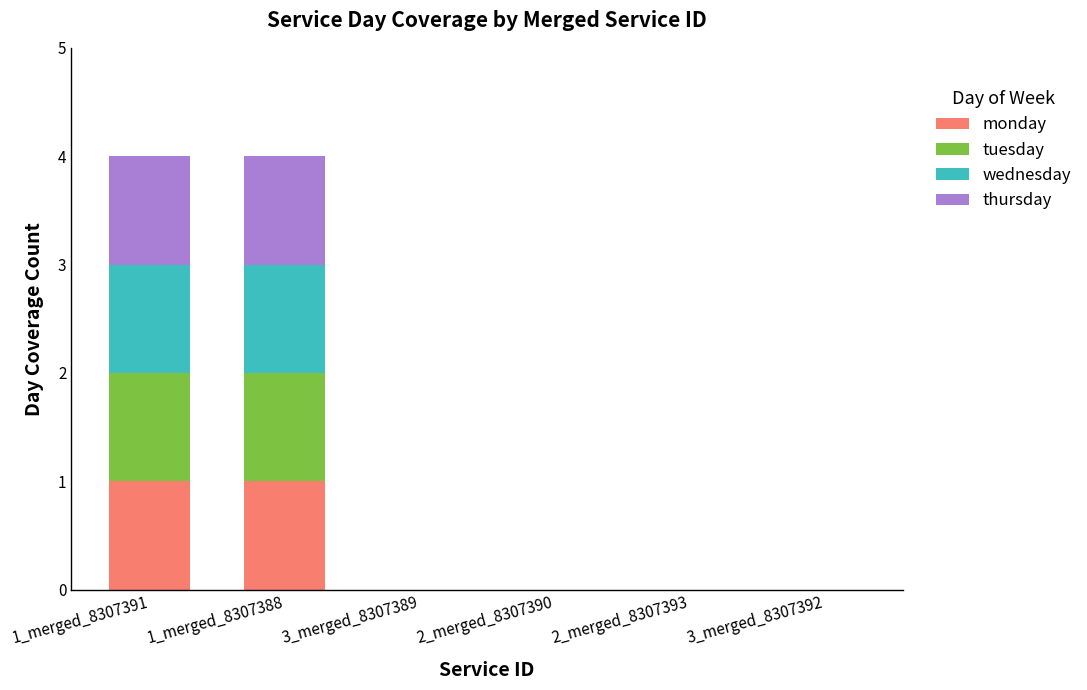

What are all the series names shown in the legend?

monday, tuesday, wednesday, thursday